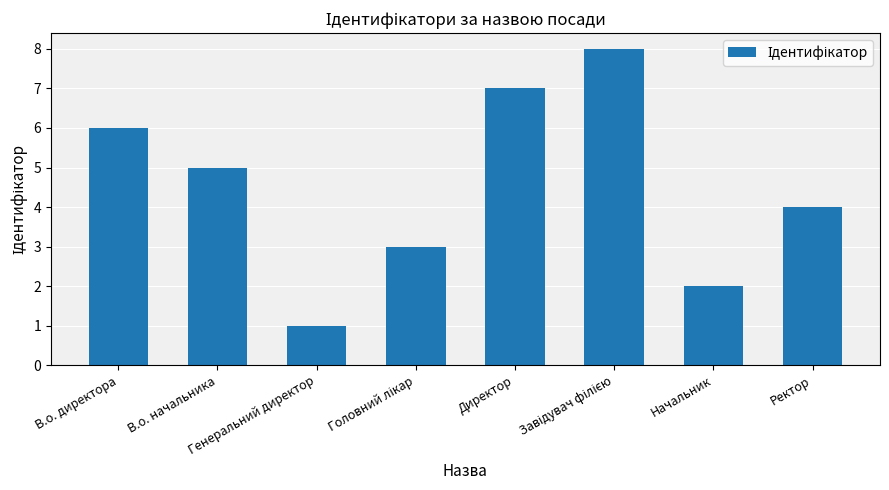

What position from the left is Директор?

5